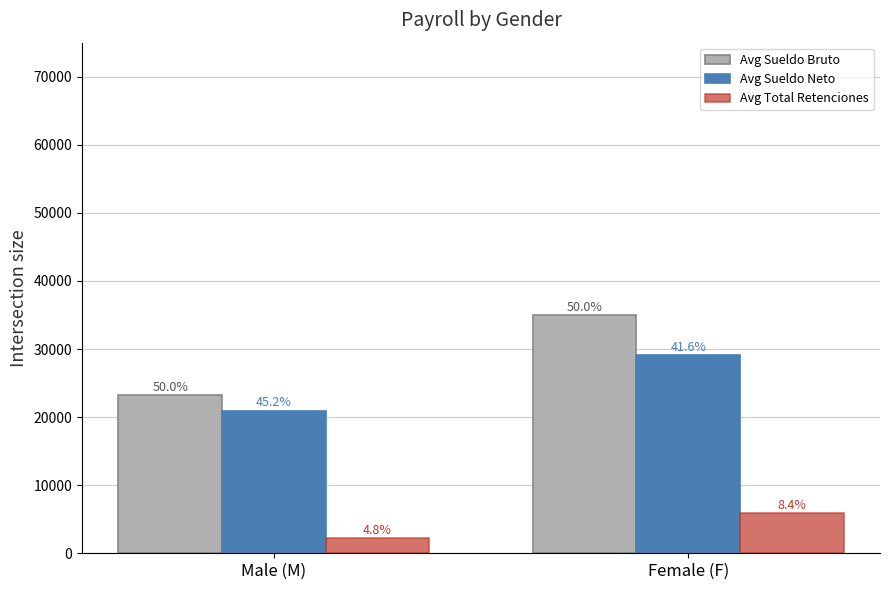

What are all the series names shown in the legend?

Avg Sueldo Bruto, Avg Sueldo Neto, Avg Total Retenciones